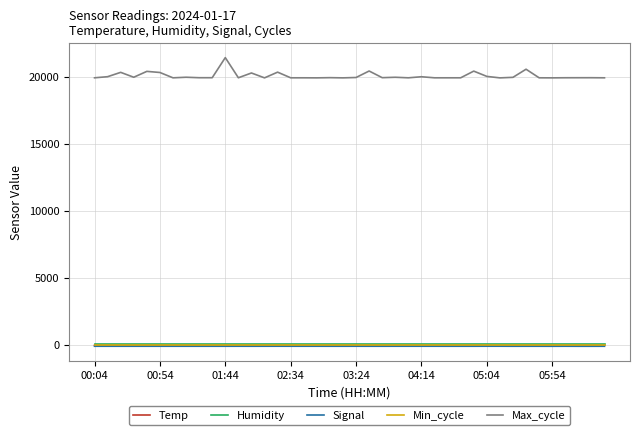

Which series has the largest total across all categories?

Max_cycle